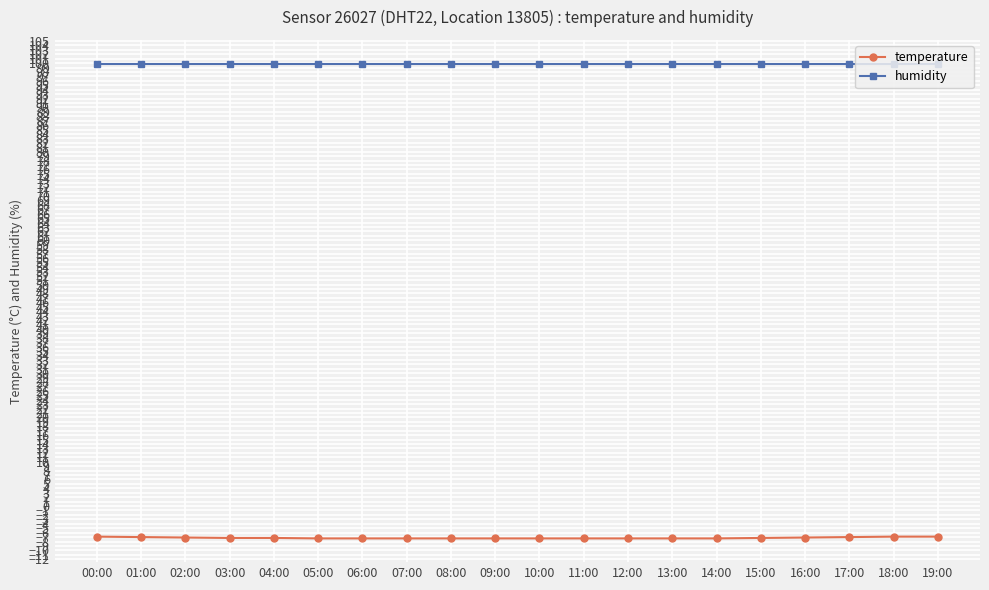

What is the minimum value shown in the chart?

-7.3